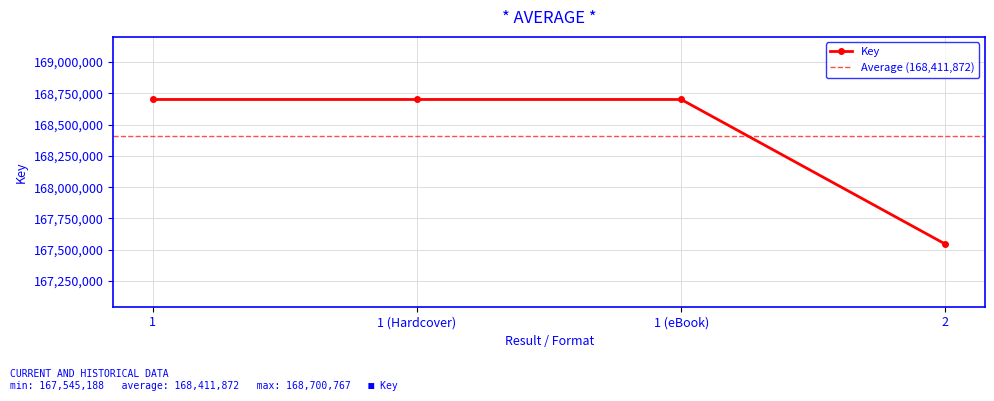

At which label is the value closest to 168122977?

2